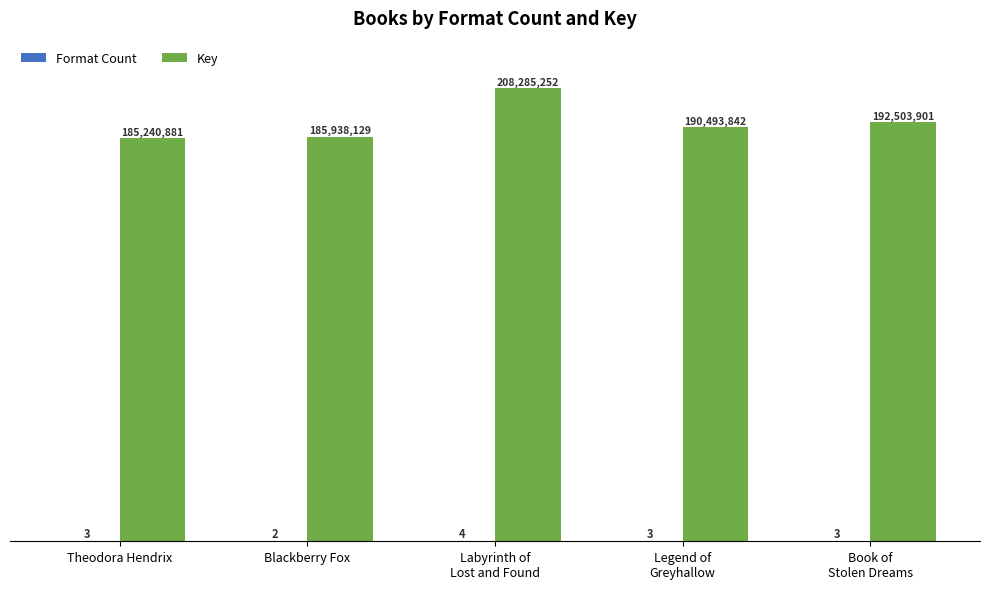

Rank the series at Book of
Stolen Dreams from lowest to highest value.

Format Count, Key